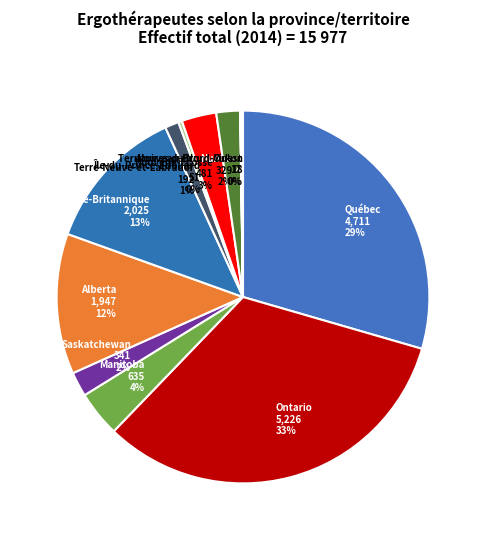

To the nearest percent, what is the average slice percentage?

8%